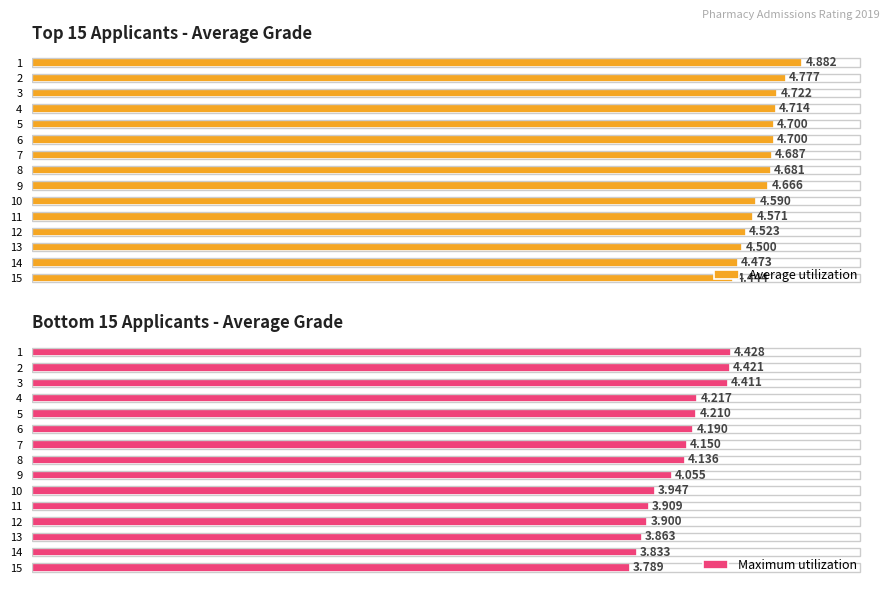

List the series in order of their overall mean, highest first.

Average utilization, Maximum utilization